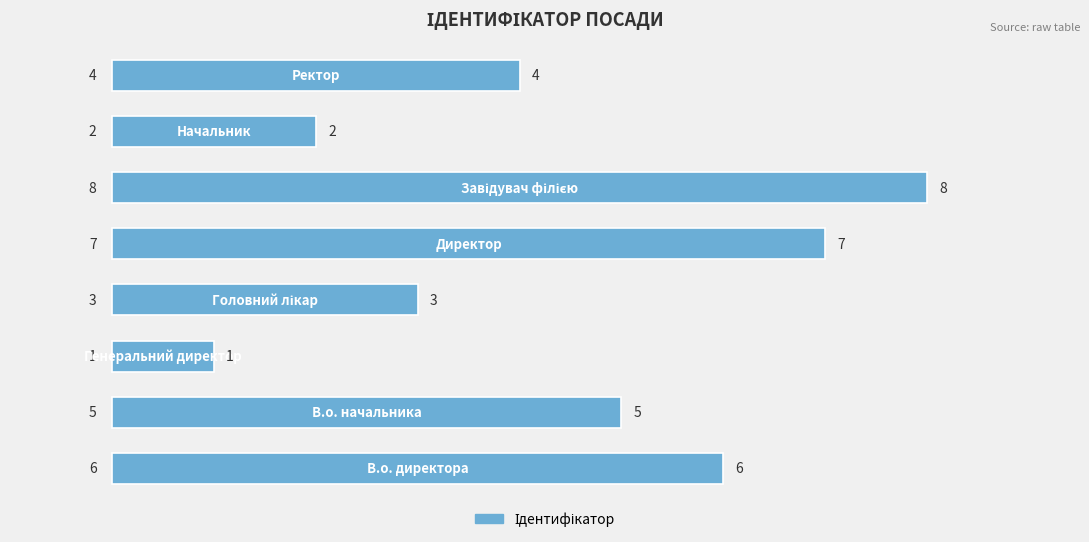

What is the difference between the second highest and minimum values?

6